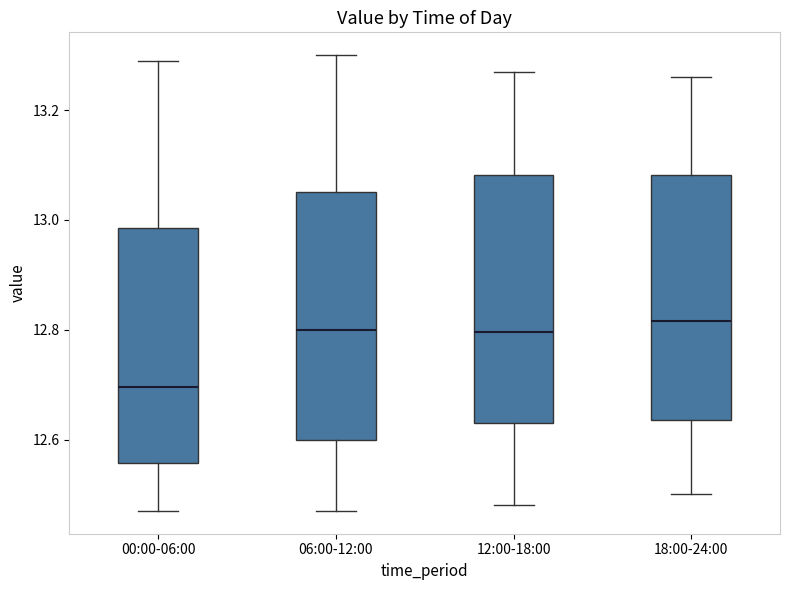

Which box has the lowest median line?

00:00-06:00